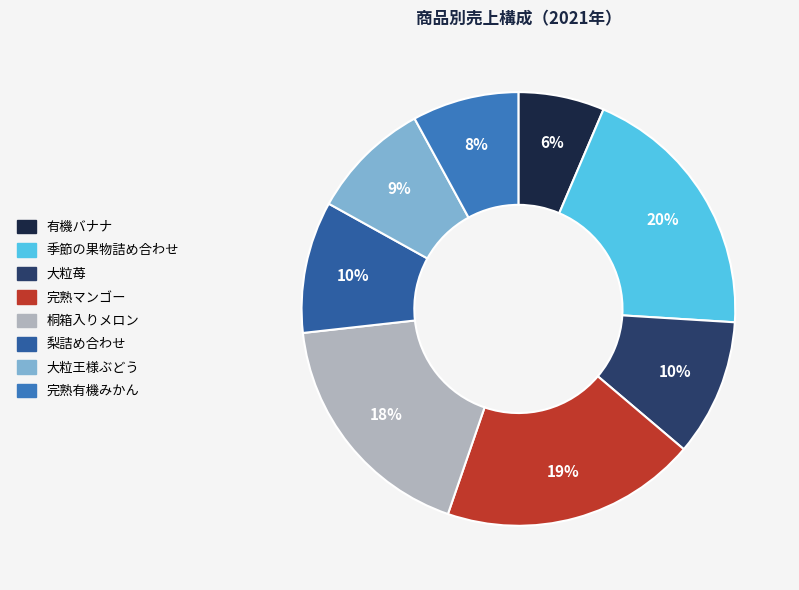

To the nearest percent, what is the combined percentage of 完熟有機みかん and 季節の果物詰め合わせ?

28%